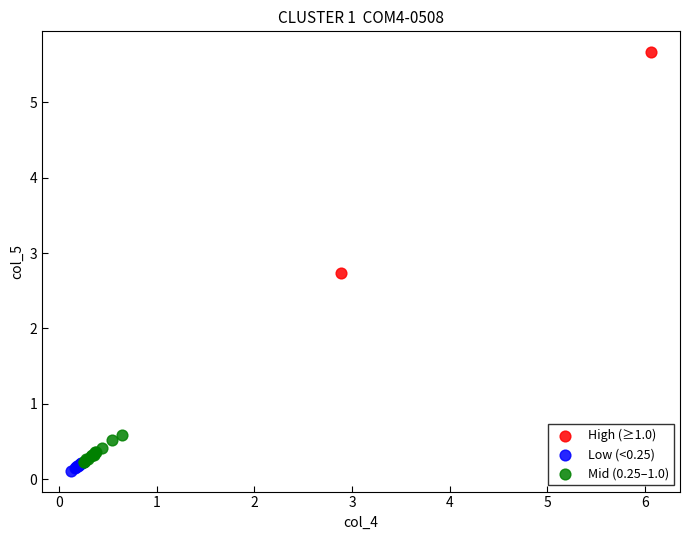

Which series has the widest spread of Y values?

High (≥1.0)